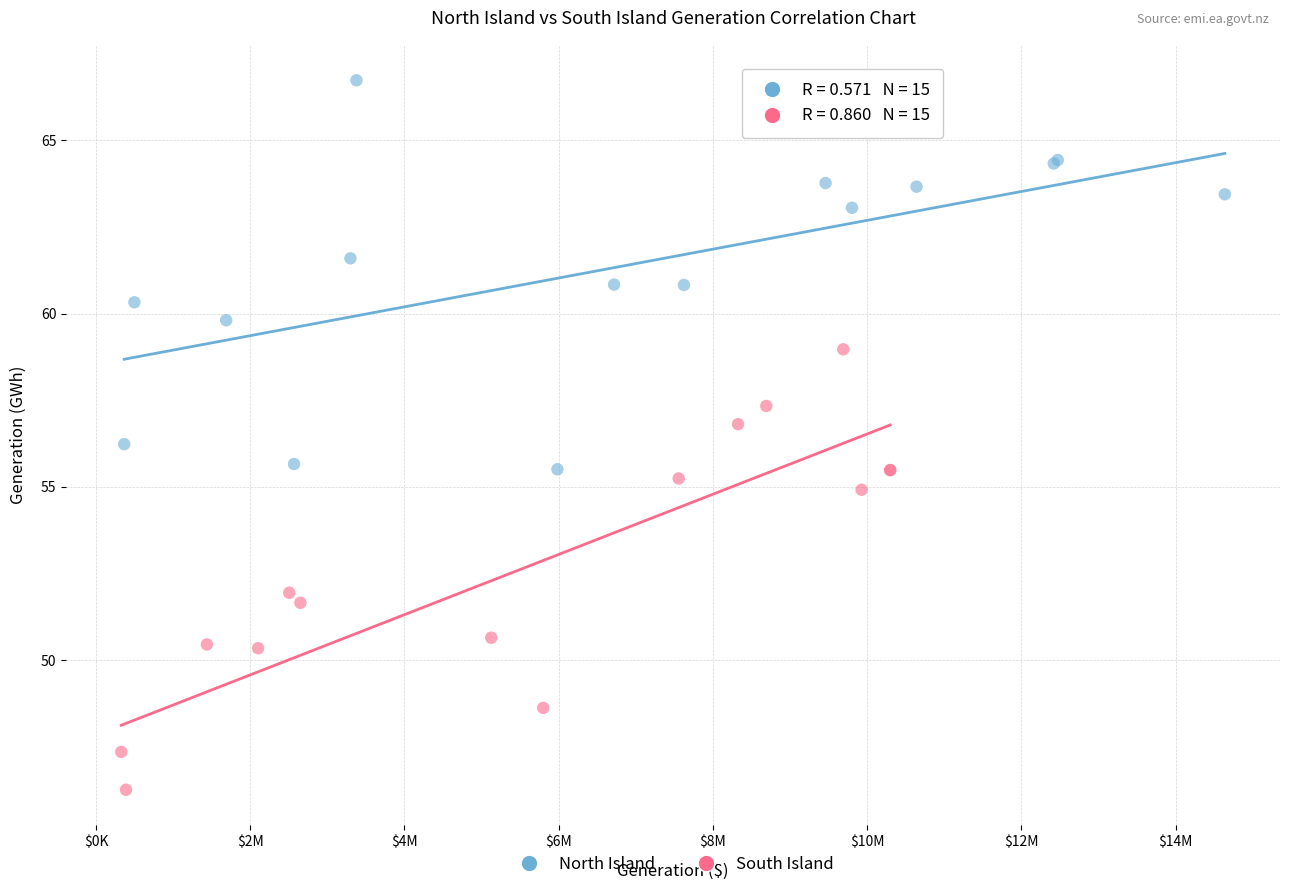

Which series contains the highest Y value?

North Island